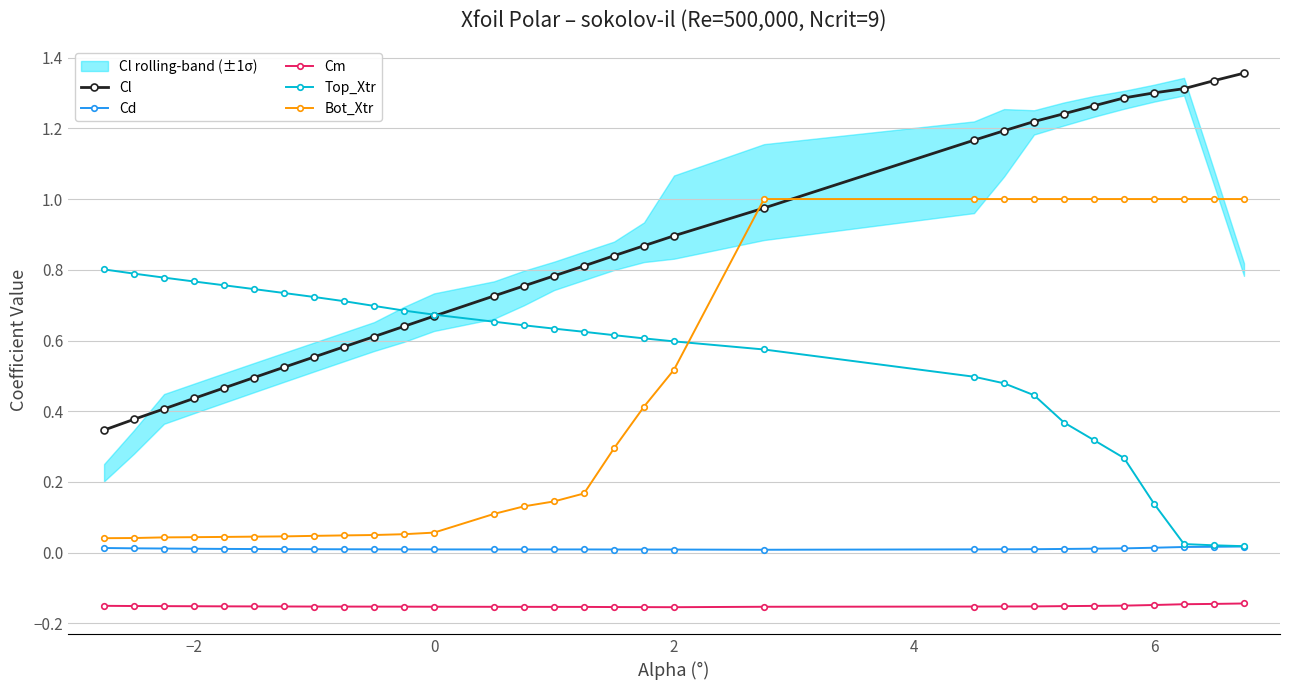

True or false: Bot_Xtr and Cm cross at least once.

False